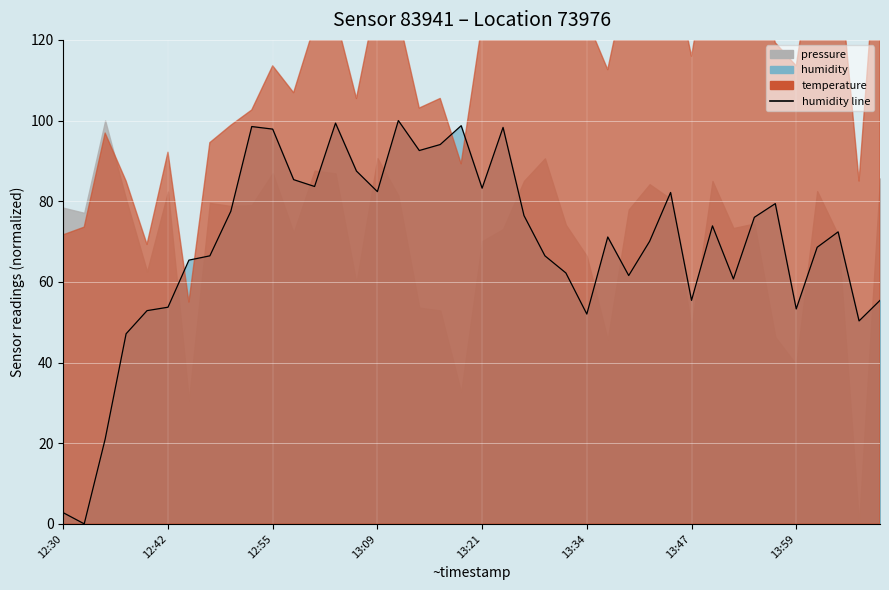

At which category does the data reach its first local peak?

9